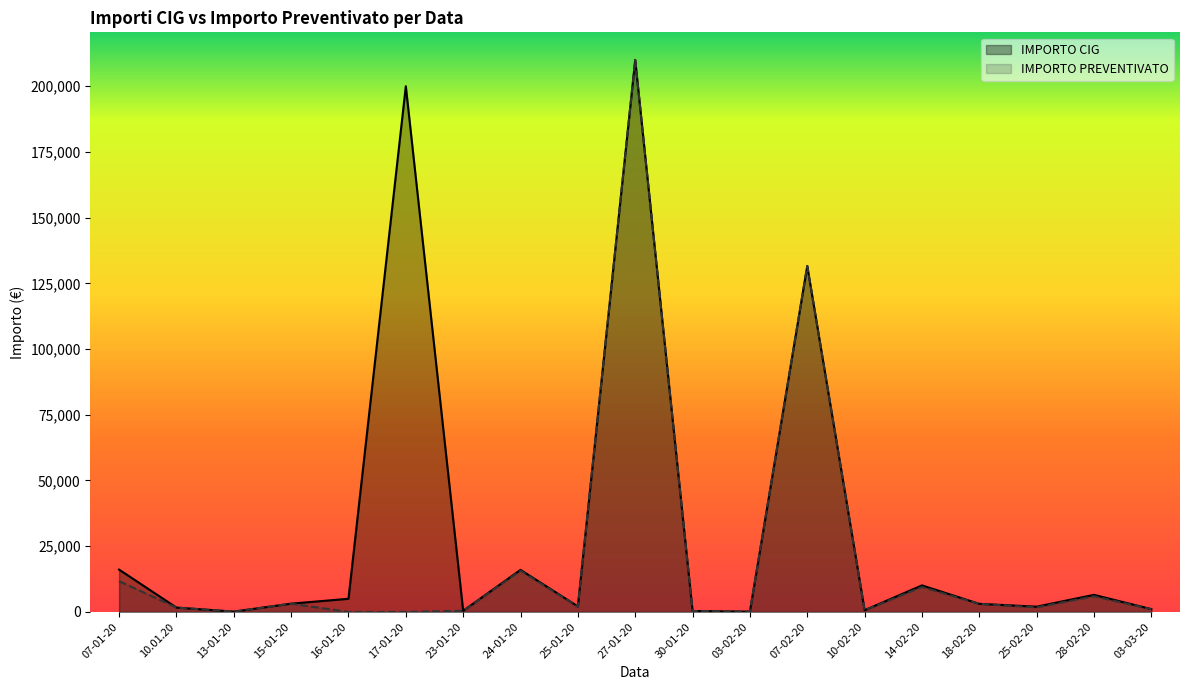

What are all the series names shown in the legend?

IMPORTO CIG, IMPORTO PREVENTIVATO